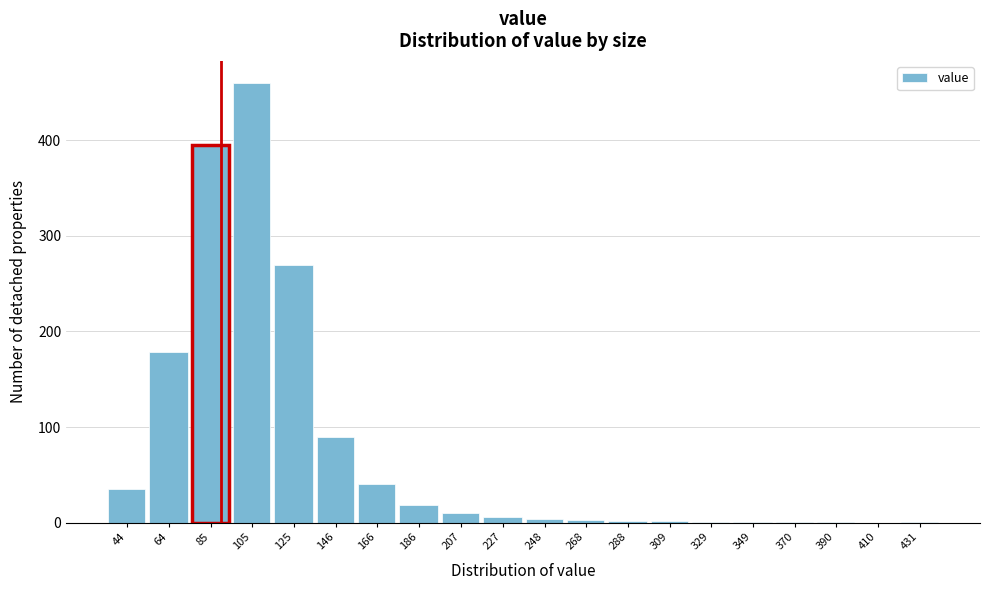

What is the greatest value displayed?

460